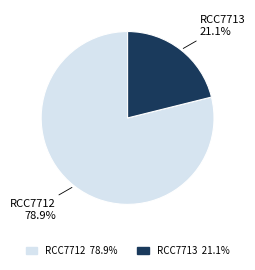

To the nearest percent, what percentage of the pie is RCC7713?

21%